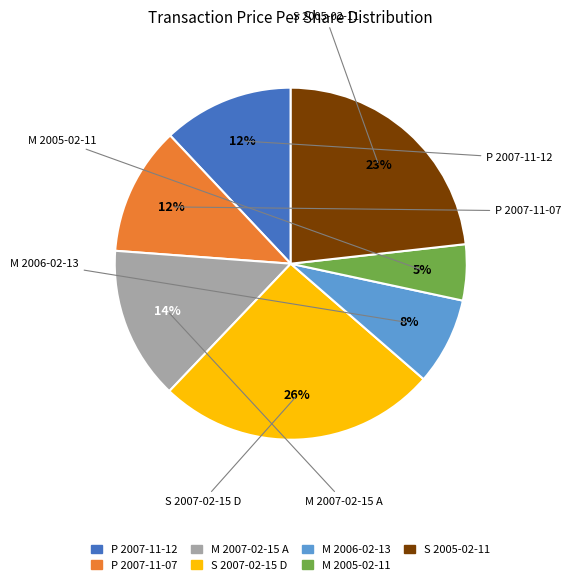

Count the number of slices in the pie.

7